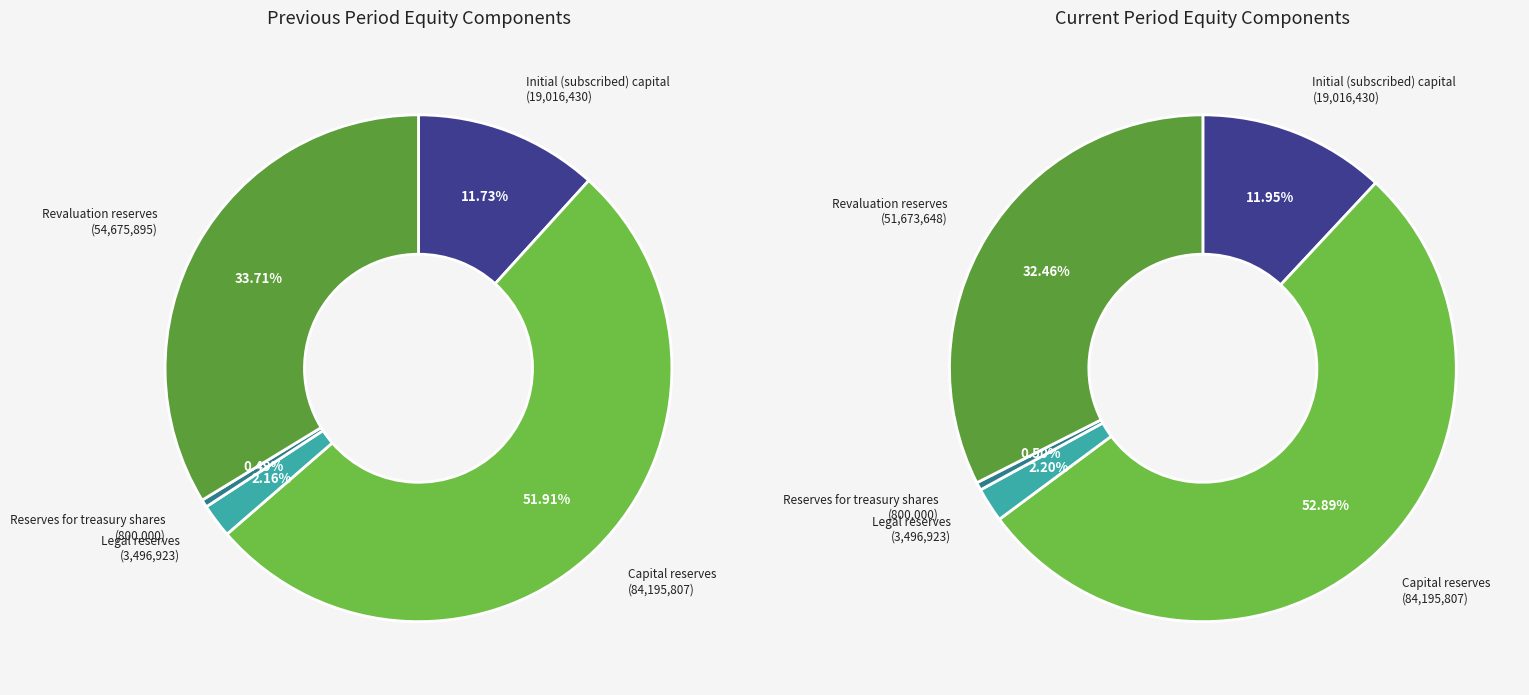

How many slices are in this pie chart?

5